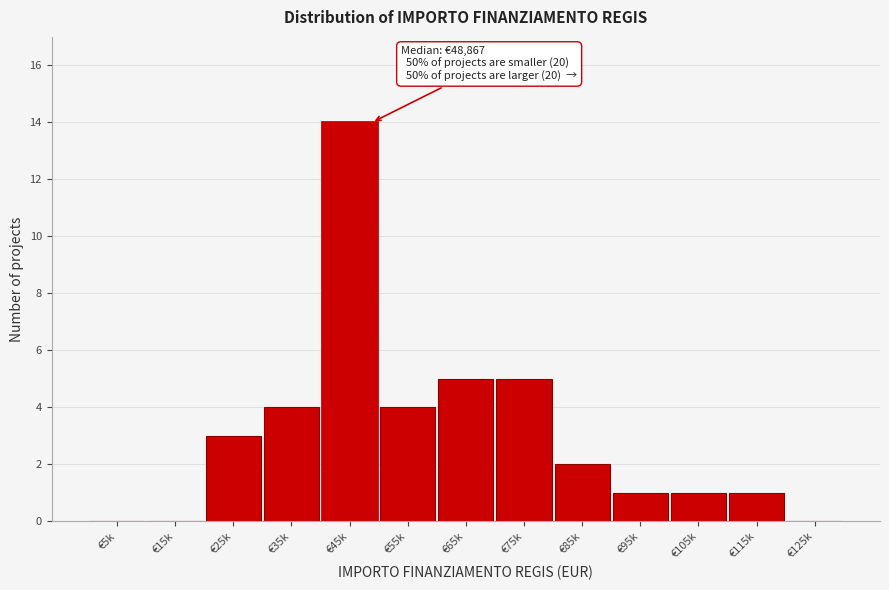

Reading left to right, transcribe all the data shown in this chart.

€5k=0	€15k=0	€25k=3	€35k=4	€45k=14	€55k=4	€65k=5	€75k=5	€85k=2	€95k=1	€105k=1	€115k=1	€125k=0